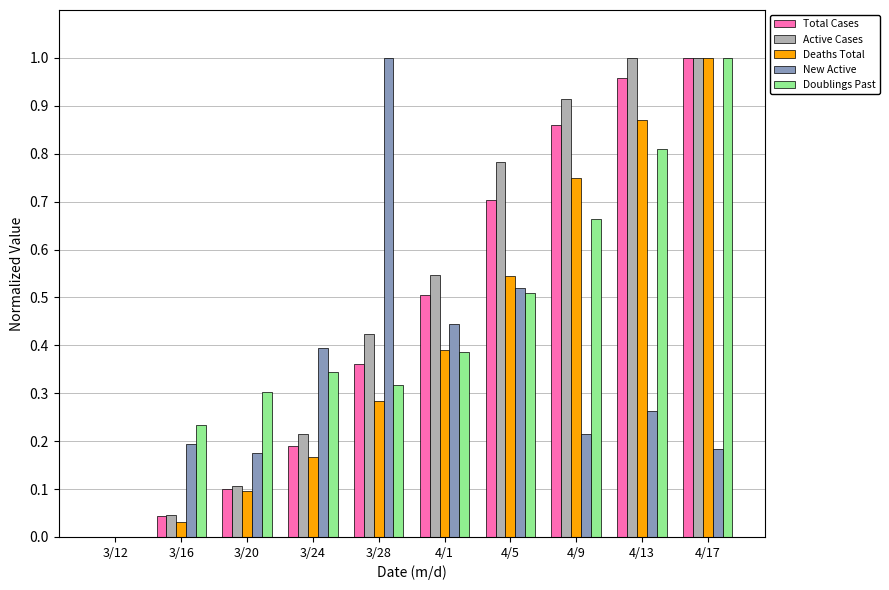

The value of Total Cases at 4/9 is 1.3. True or false?

False